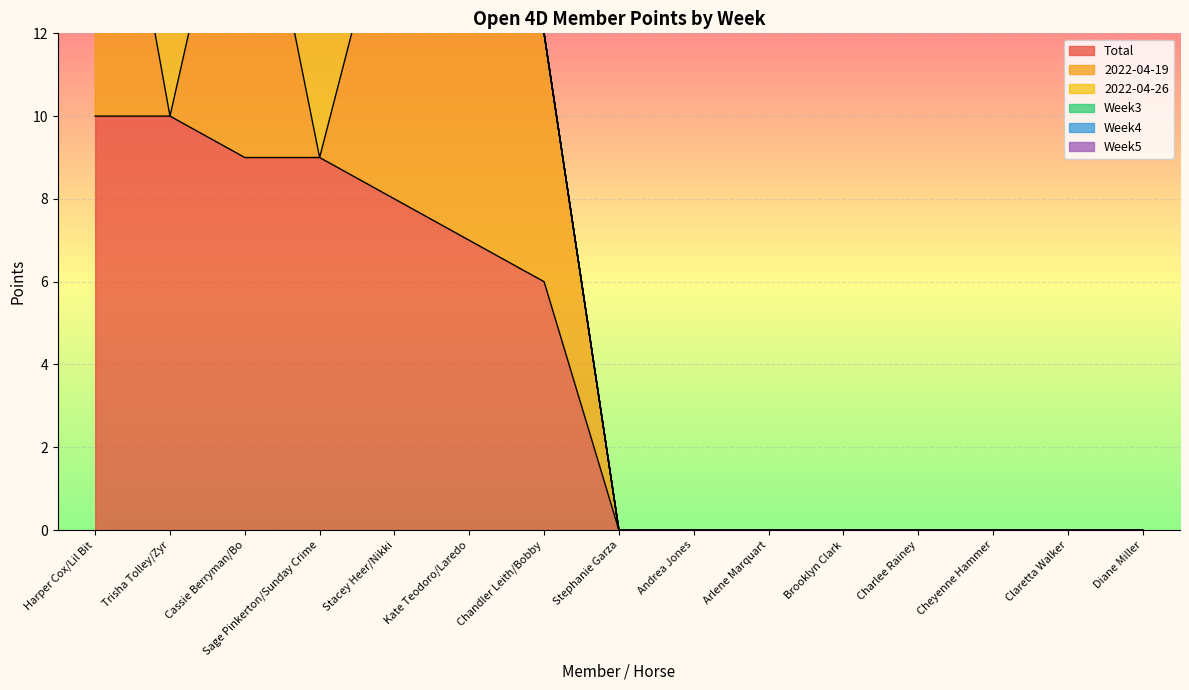

The value of Week3 at Charlee Rainey is 0. True or false?

True